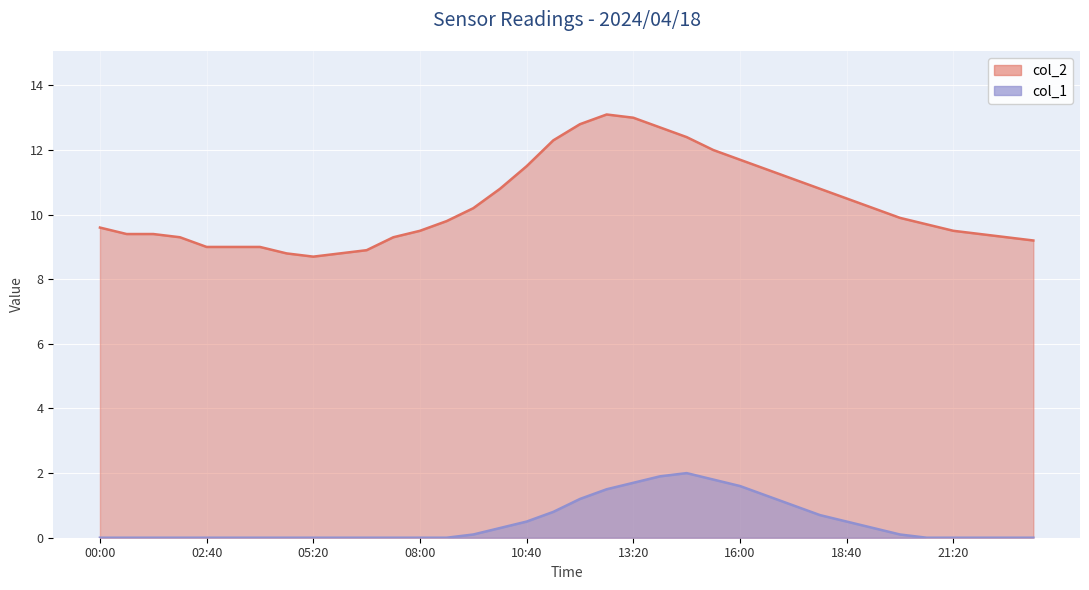

What value does the col_2 series have at 22:00?

9.4